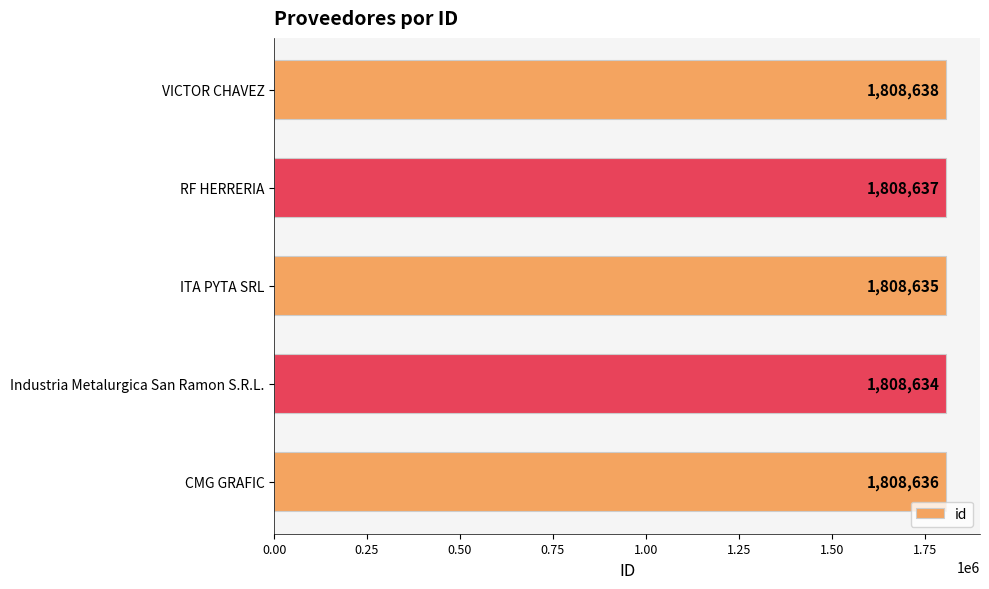

Does the chart contain any negative values?

No